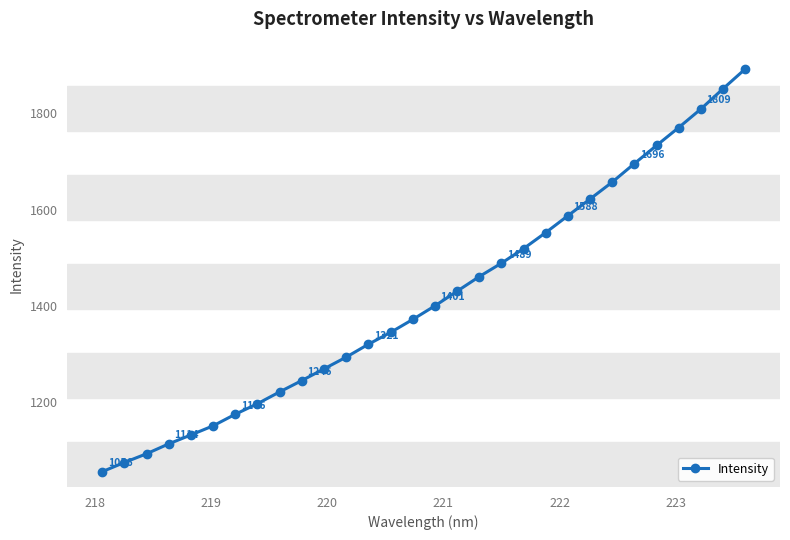

Count the number of data series in this chart.

1